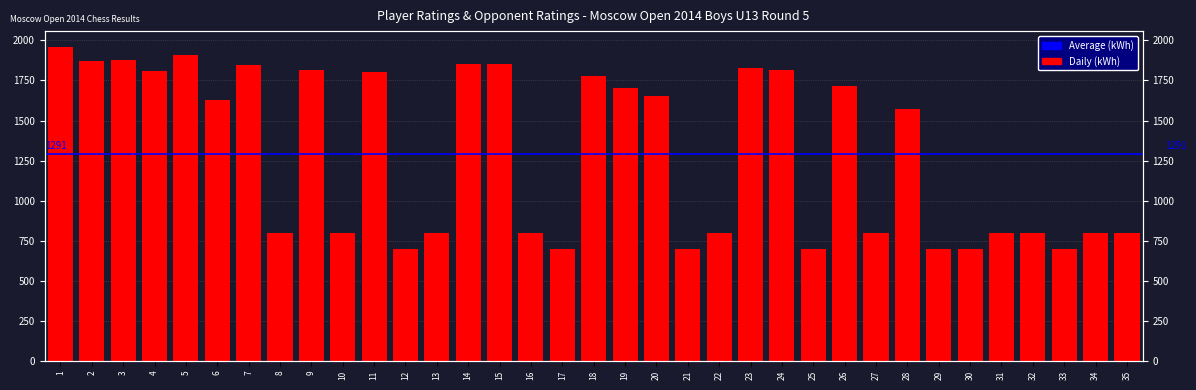

Reading right to left, transcribe all the data shown in this chart.

35=800	34=800	33=700	32=800	31=800	30=700	29=700	28=1572	27=800	26=1717	25=700	24=1817	23=1825	22=800	21=700	20=1655	19=1704	18=1776	17=700	16=800	15=1855	14=1855	13=800	12=700	11=1801	10=800	9=1816	8=800	7=1845	6=1630	5=1907	4=1811	3=1879	2=1871	1=1960